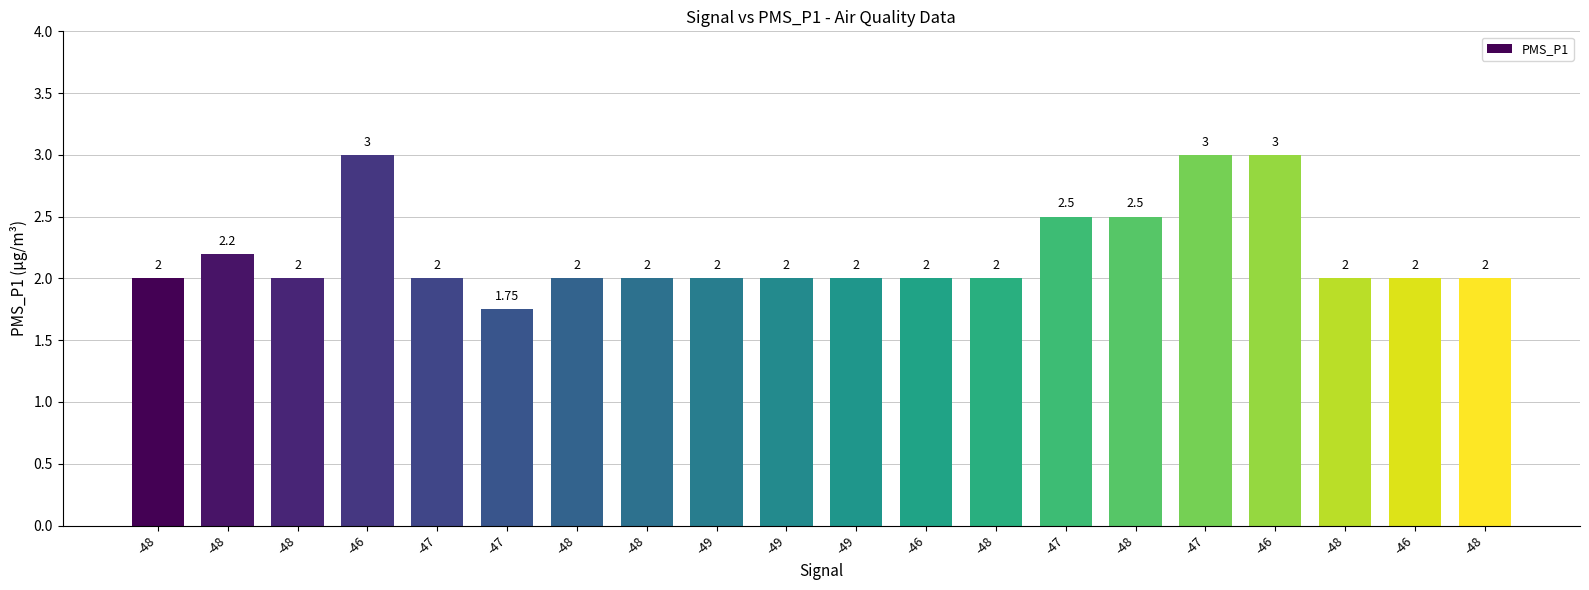

Which has a higher value, -49 or -47?

-49